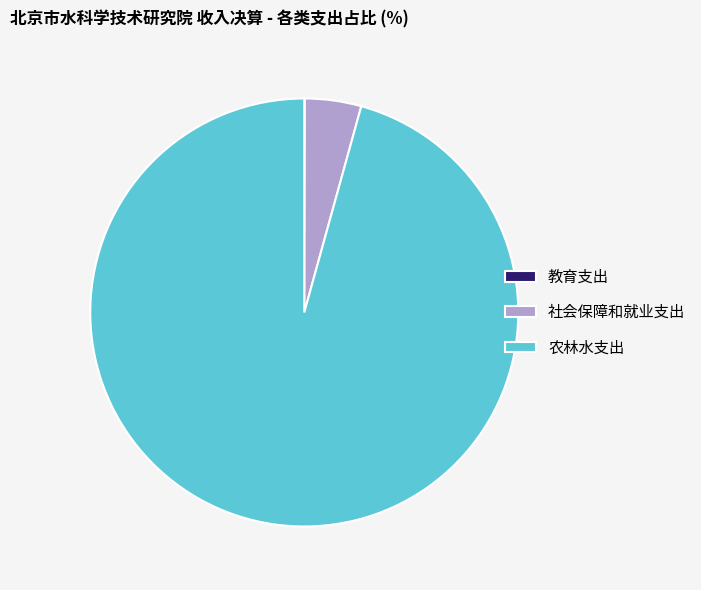

Is the sum of 社会保障和就业支出 and 农林水支出 greater than half?

Yes